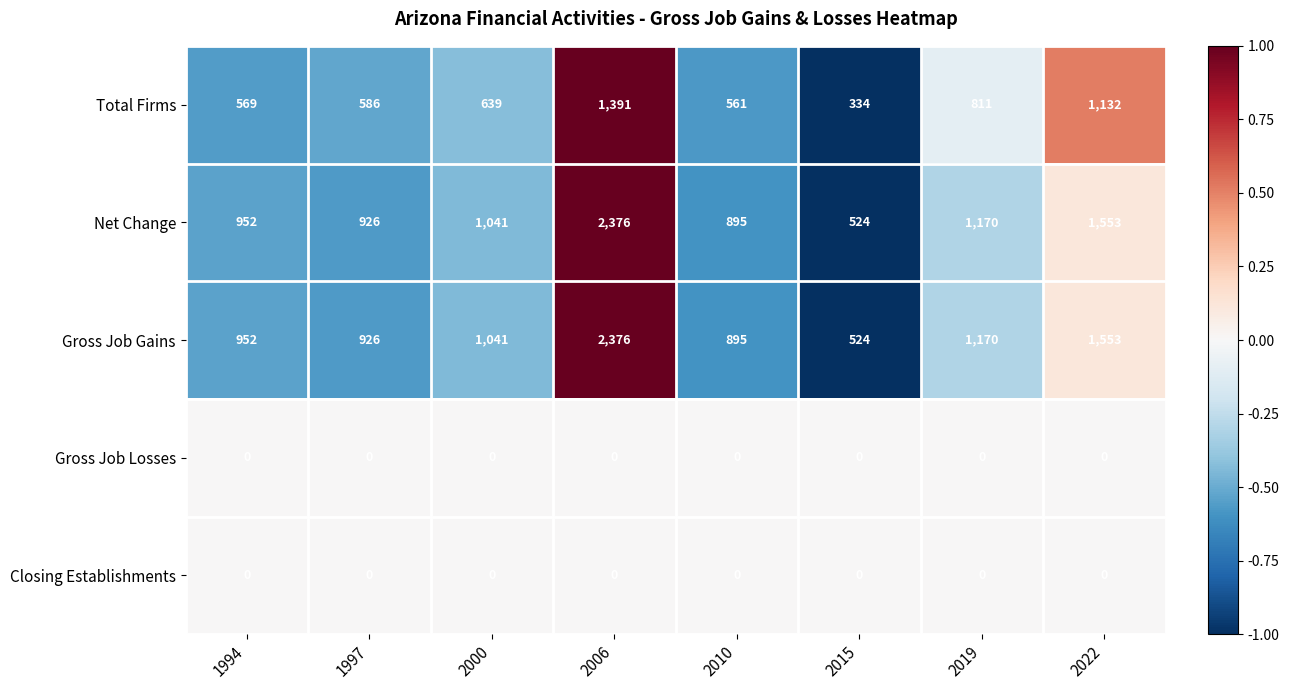

What is the difference between the second highest and minimum values in the Total Firms series?

798